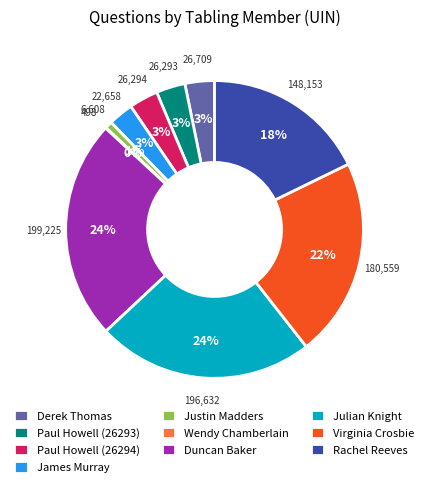

To the nearest percent, what is the difference between the largest and smallest slice percentages?

24%